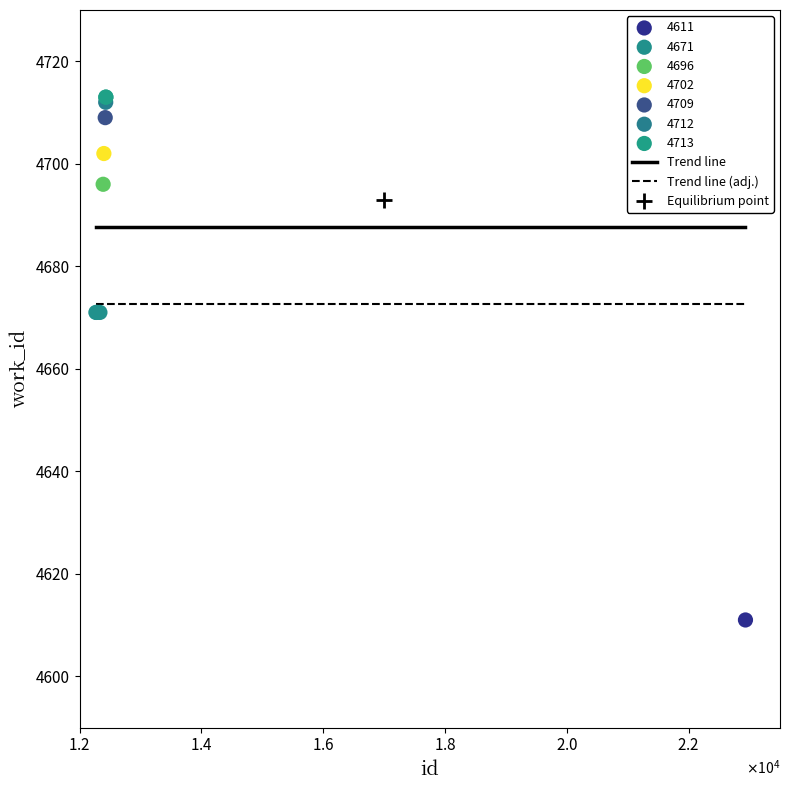

Which series reaches the minimum Y coordinate?

4611